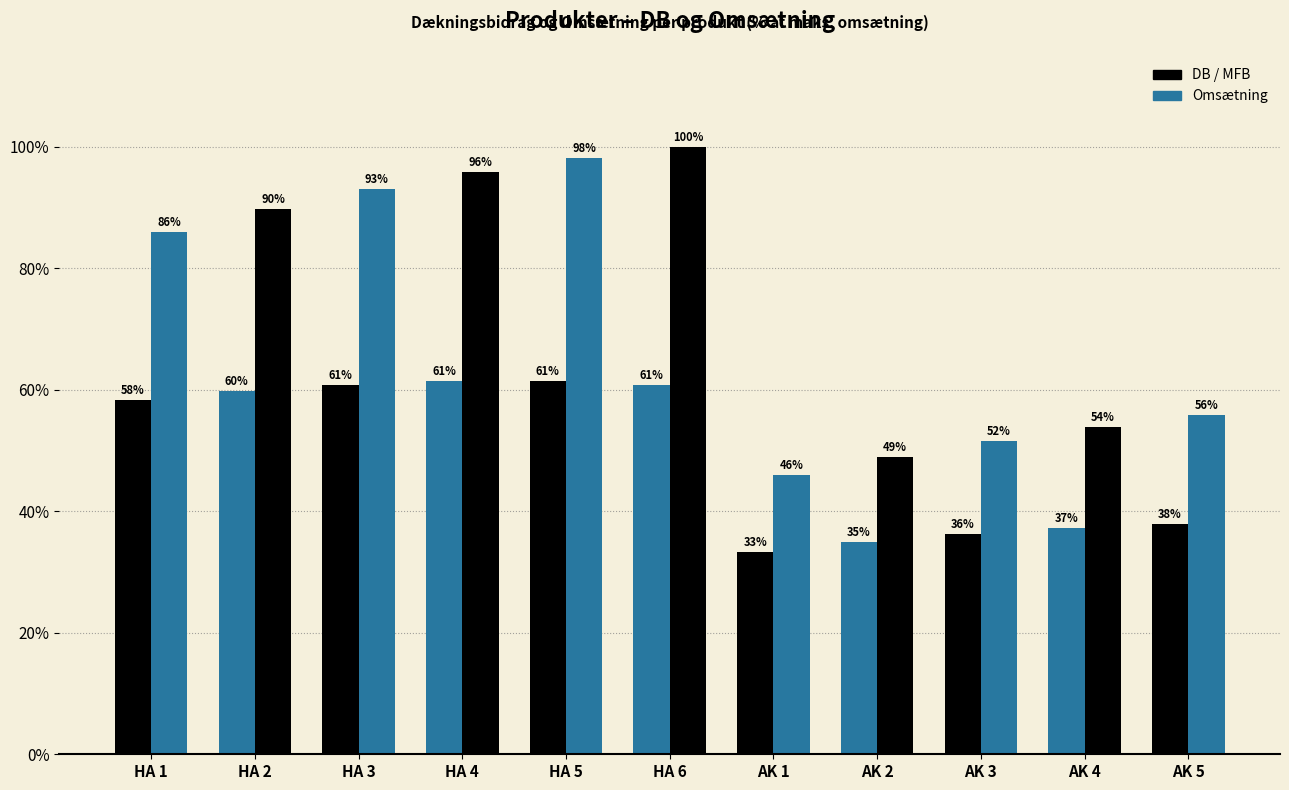

What is the minimum value for Omsætning?

46.0